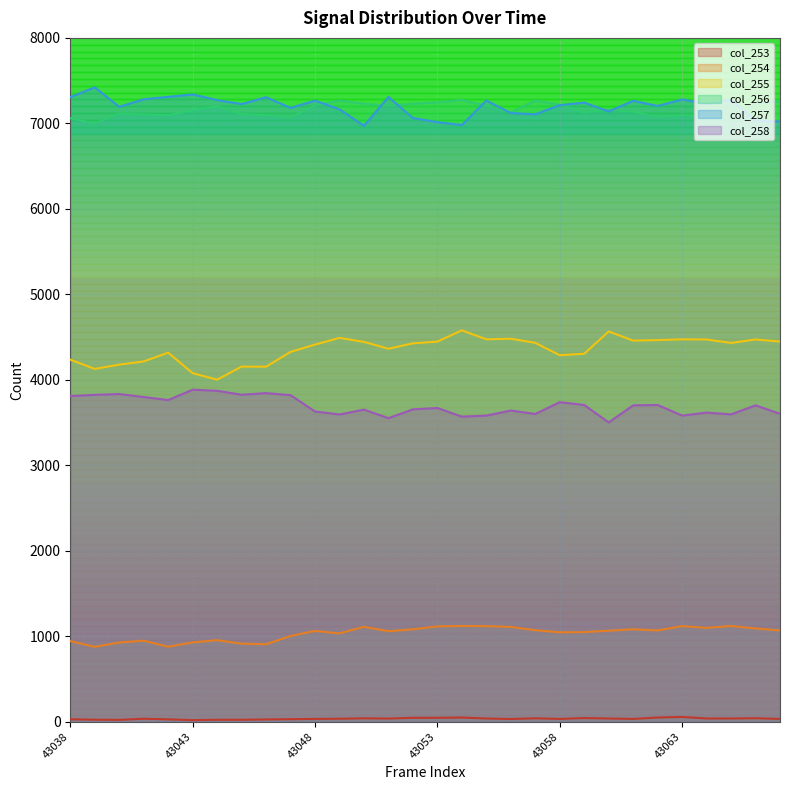

What value does the col_254 series have at 43067, to the nearest 50?

1050